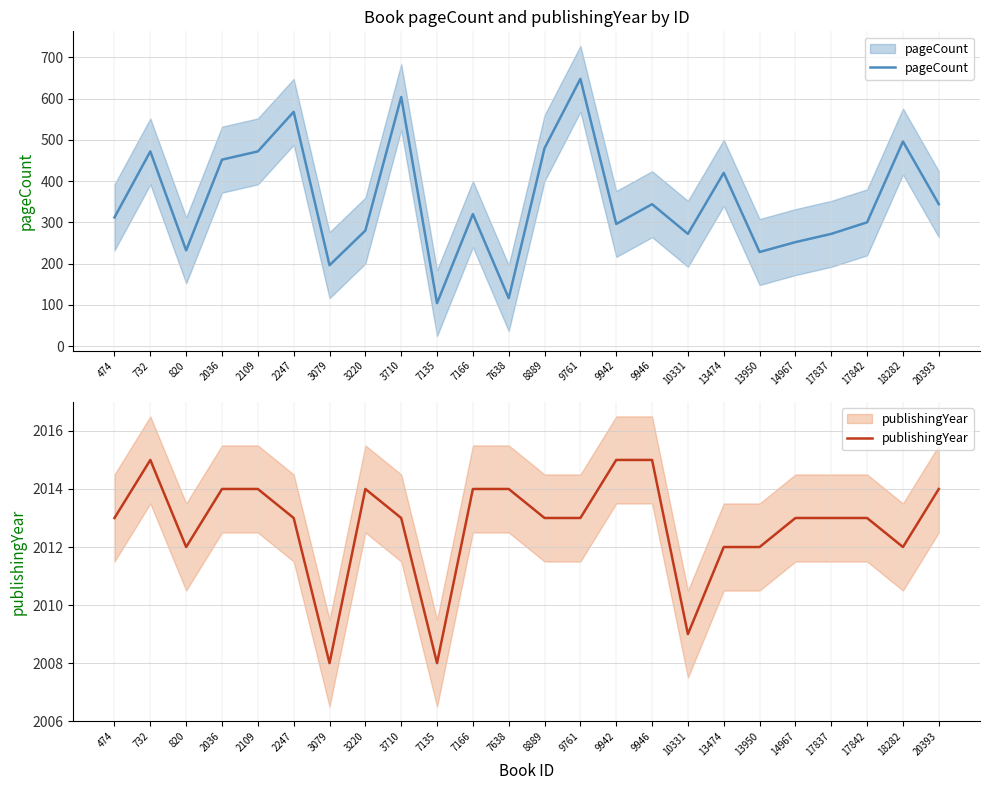

Is it true that publishingYear equals 1324 at 3220?

False